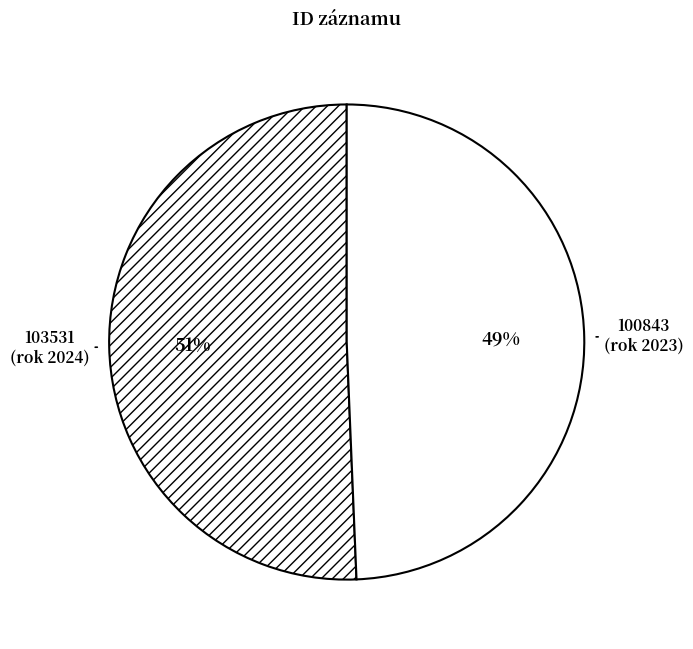

What percentage is the 100843 (rok 2023) slice, to the nearest percent?

49%